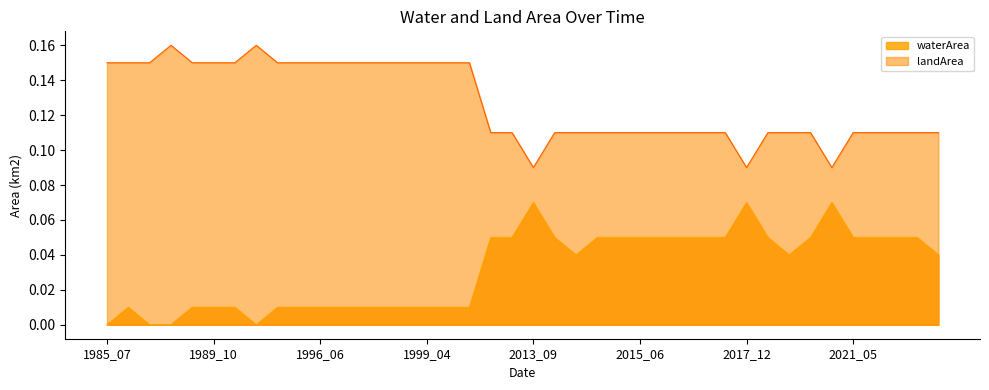

How many categories are shown in the chart?

40